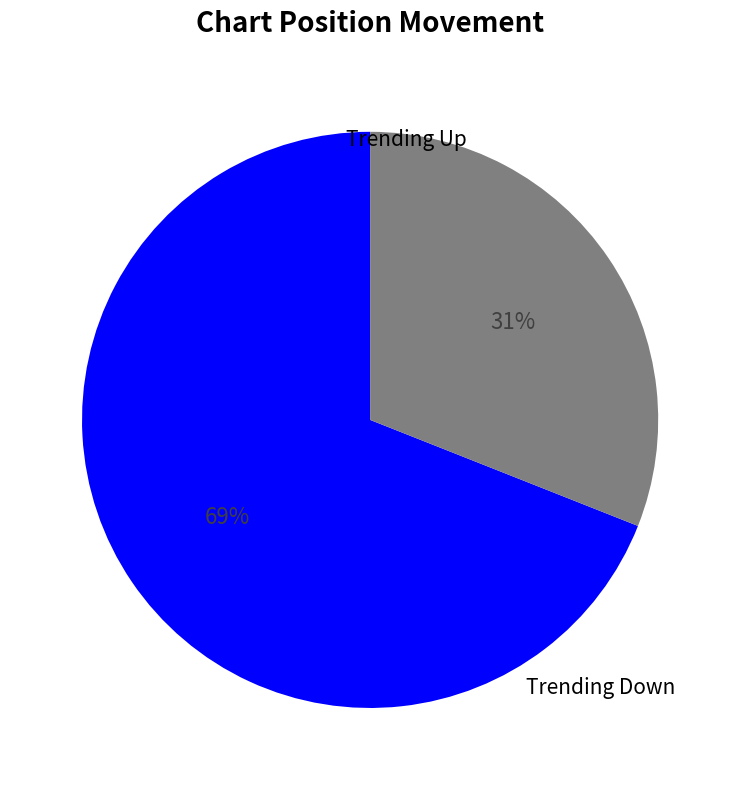

Is there any slice that represents more than half of the pie?

Yes